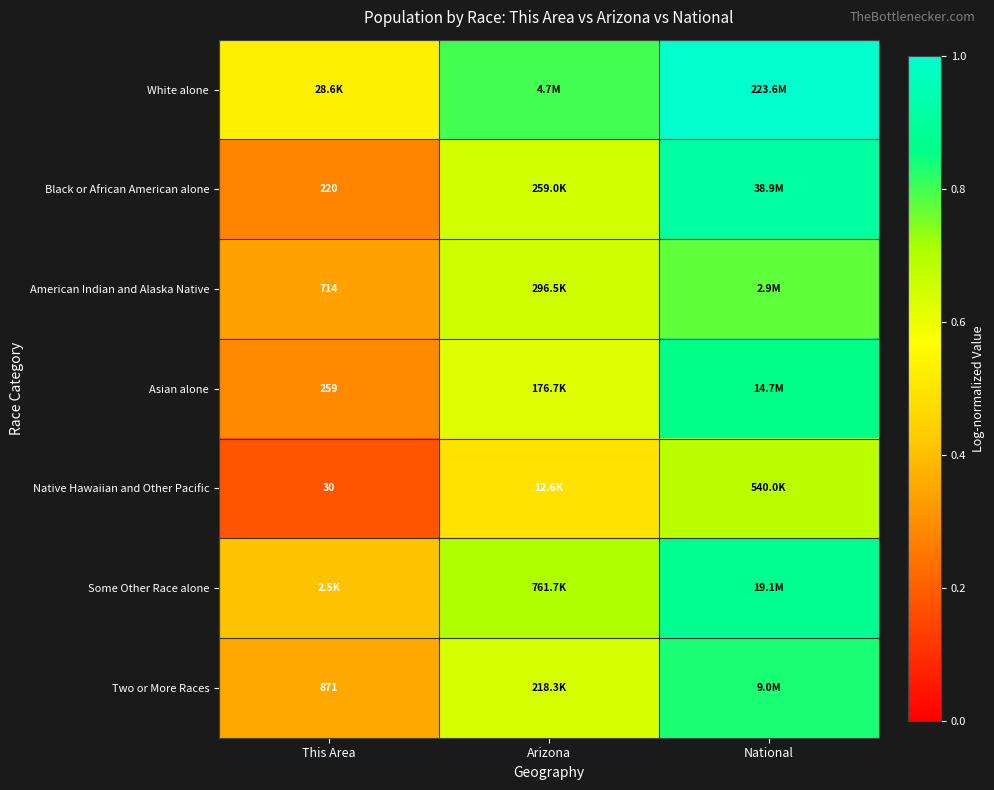

Which label corresponds to the smallest value in the chart?

This Area